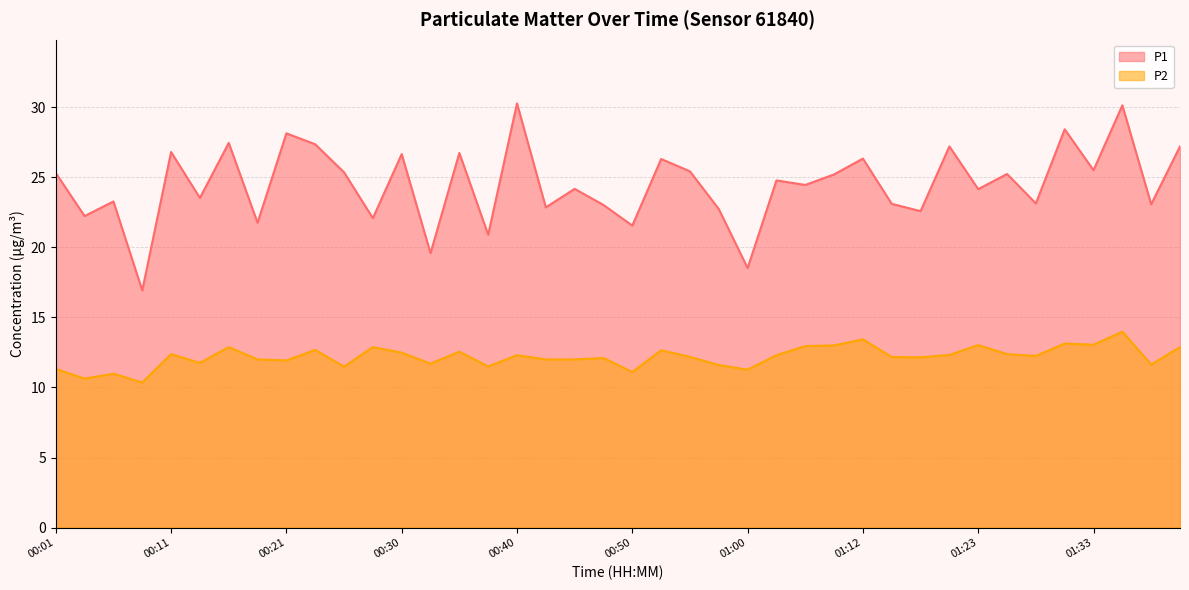

Which label corresponds to the largest value in the chart?

00:40